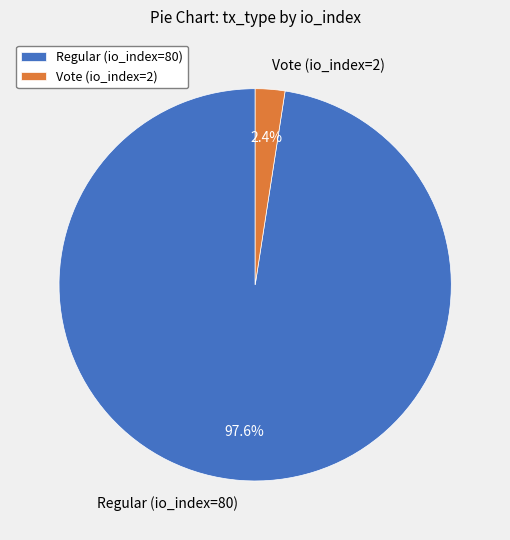

Between Regular (io_index=80) and Vote (io_index=2), which is larger?

Regular (io_index=80)